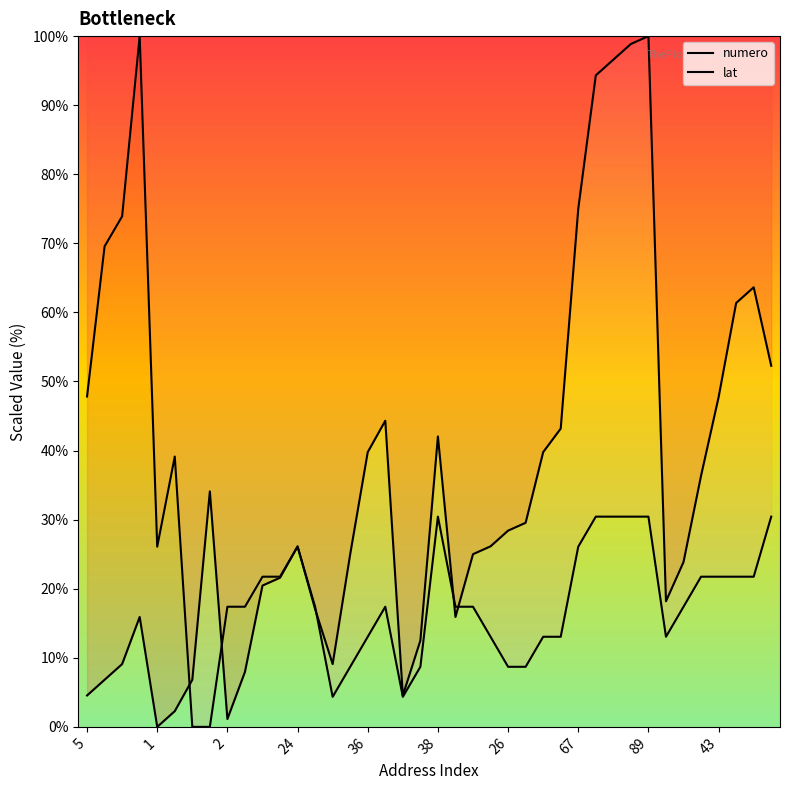

What is the label of the 17th point from the right?

23